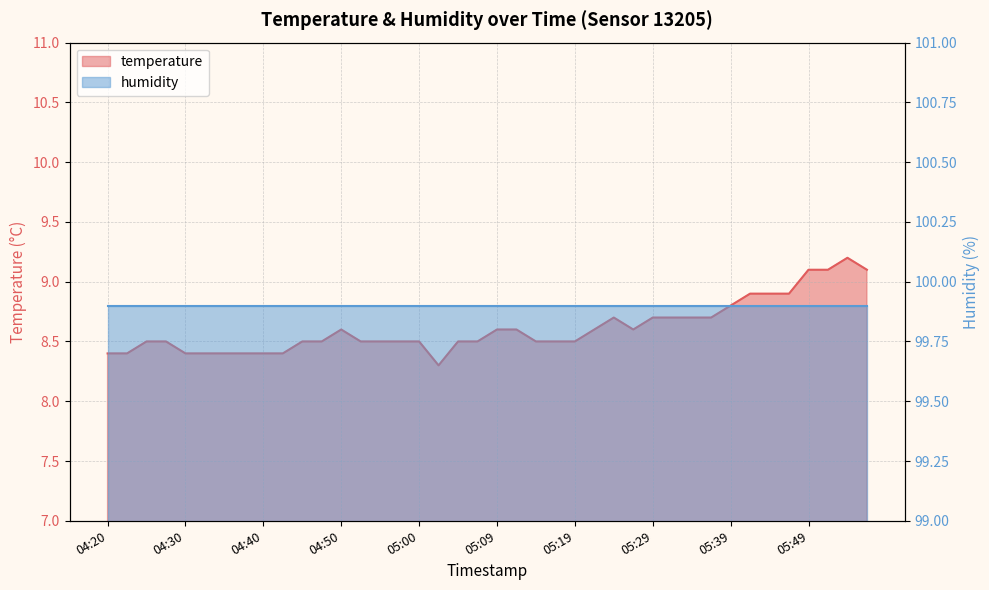

What is the change in value from 05:09 to 05:49?

+0.5